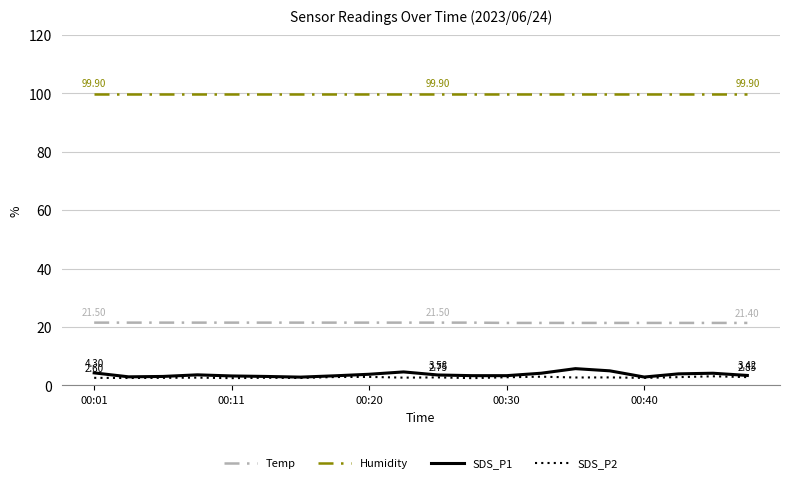

Which series has the largest total across all categories?

Humidity